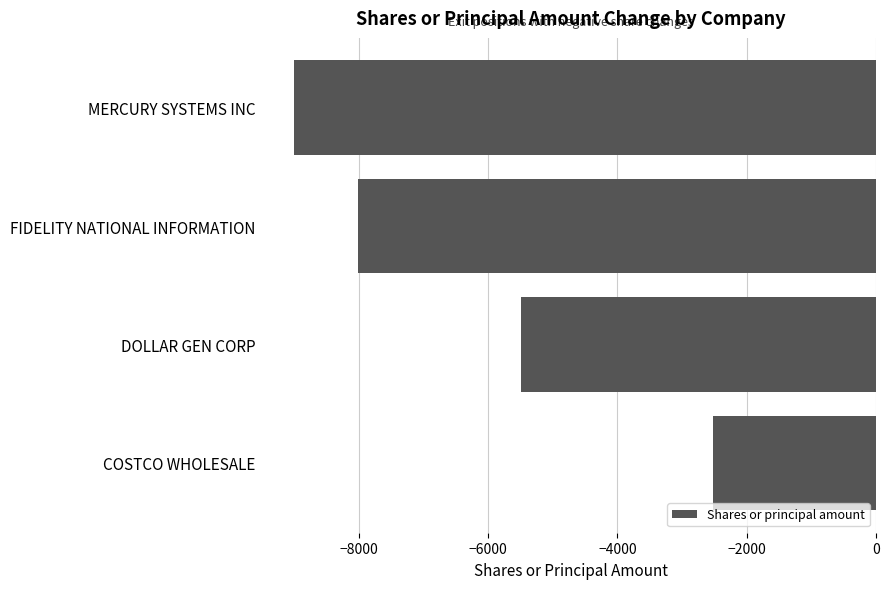

List the labels in order of value, largest first.

COSTCO WHOLESALE, DOLLAR GEN CORP, FIDELITY NATIONAL INFORMATION, MERCURY SYSTEMS INC